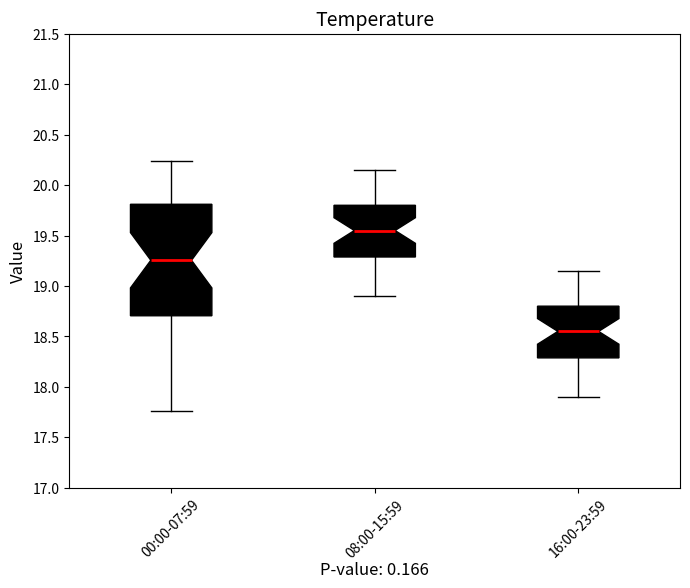

Reading left to right, read every box against the y-axis: the position of its median line, the range the box covers, and the ends of its whiskers. The values are not printed on the chart, so give them approximately, as read against the axis.

00:00-07:59: median 19.25, box 18.70 to 19.80, whiskers 17.75 to 20.25
08:00-15:59: median 19.55, box 19.30 to 19.80, whiskers 18.90 to 20.15
16:00-23:59: median 18.55, box 18.30 to 18.80, whiskers 17.90 to 19.15